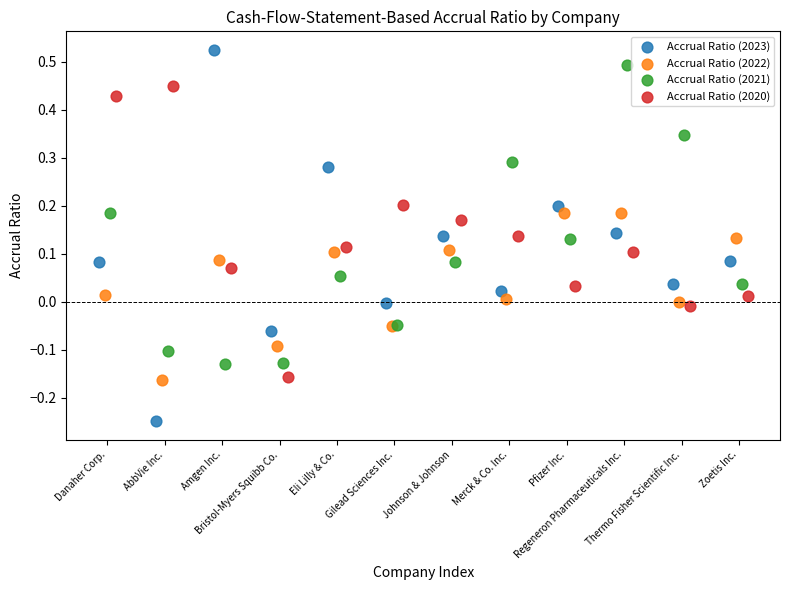

Which series reaches the minimum Y coordinate?

Accrual Ratio (2023)